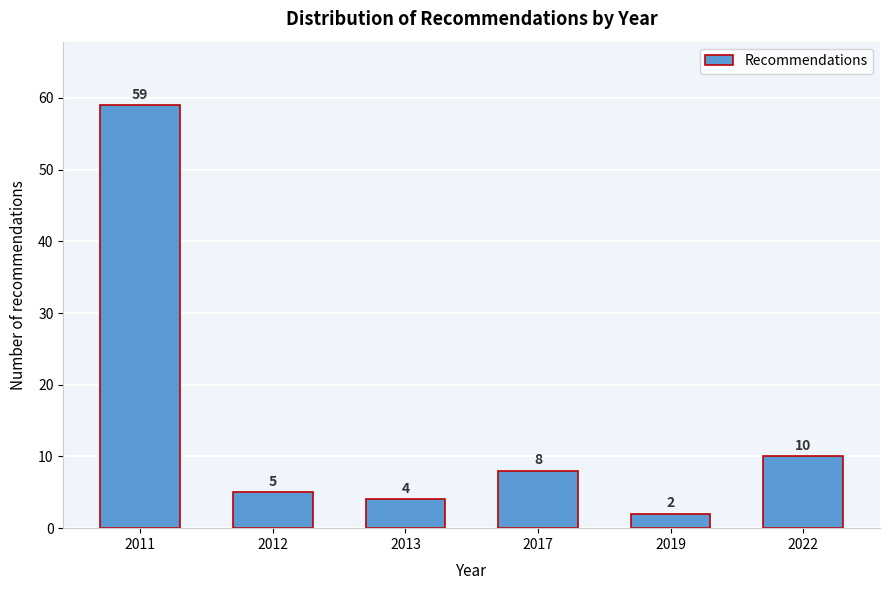

Reading left to right, what are all the values shown in this chart?

59	5	4	8	2	10